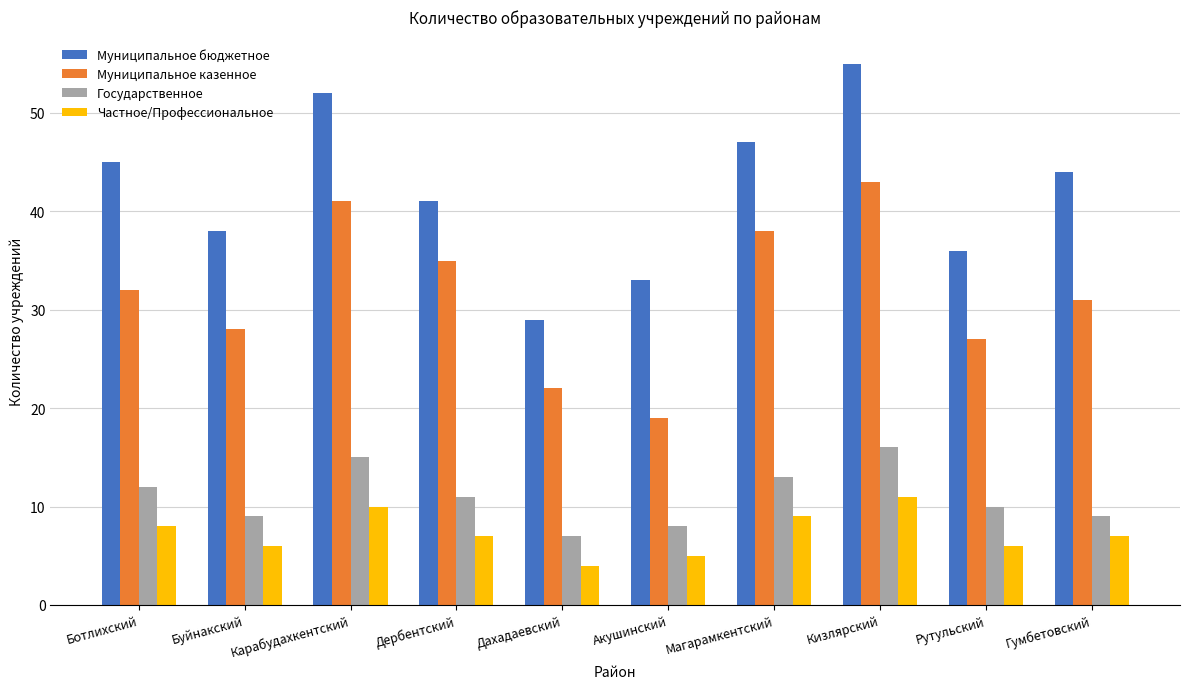

What is the sum of the Государственное values at Буйнакский and Ботлихский?

21